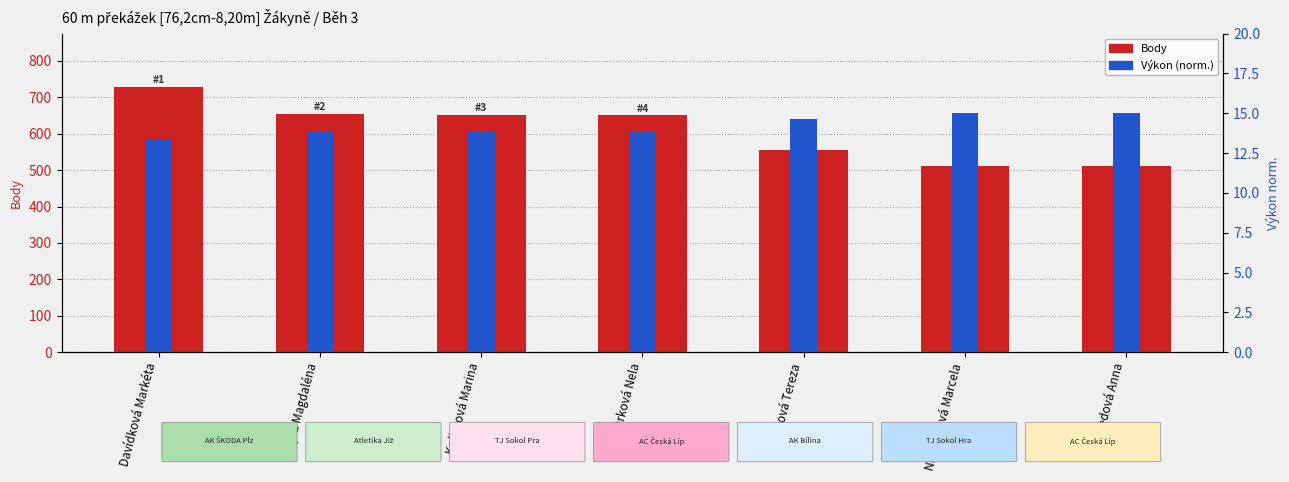

Reading left to right, transcribe all the data shown in this chart.

Body: 729.0	655.0	652.0	650.0	555.0	512.0	511.0
Výkon (norm.): 13.3	13.9	13.9	13.9	14.6	15.0	15.0